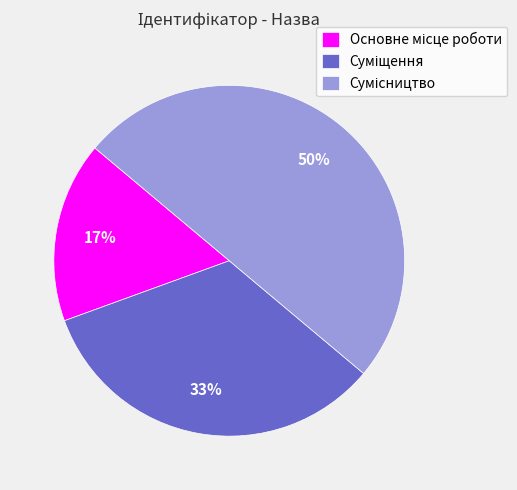

Count the number of slices in the pie.

3